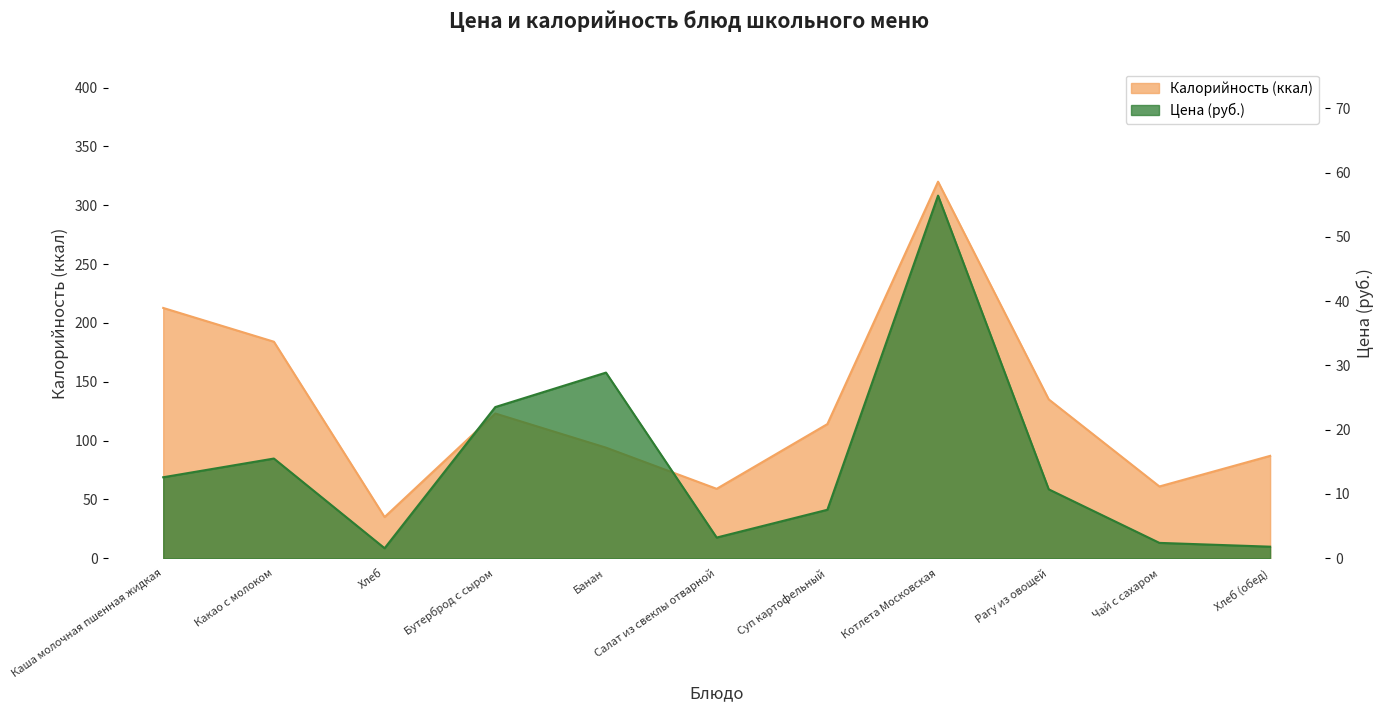

What is the difference between the maximum and minimum values in the Цена series?

54.8